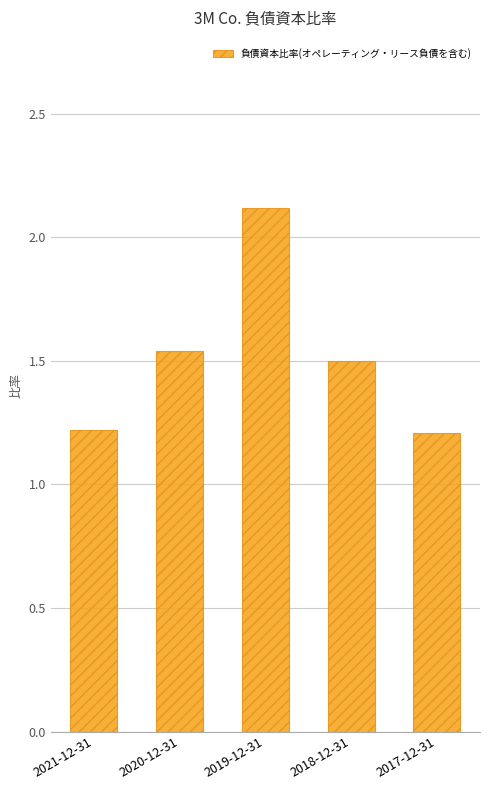

Is it true that the value at 2019-12-31 is 0.8?

False